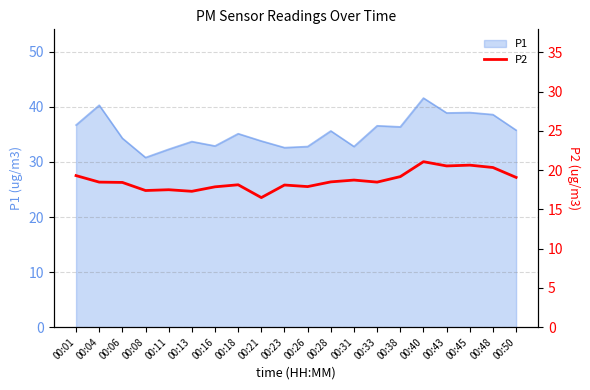

What is the approximate value at 00:40?

21.1